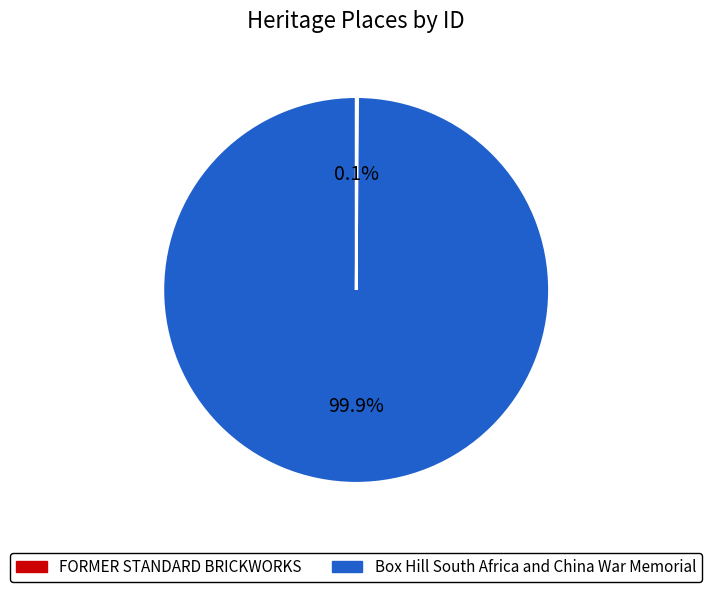

True or false: Box Hill South Africa and China War Memorial accounts for 88% of the total.

False